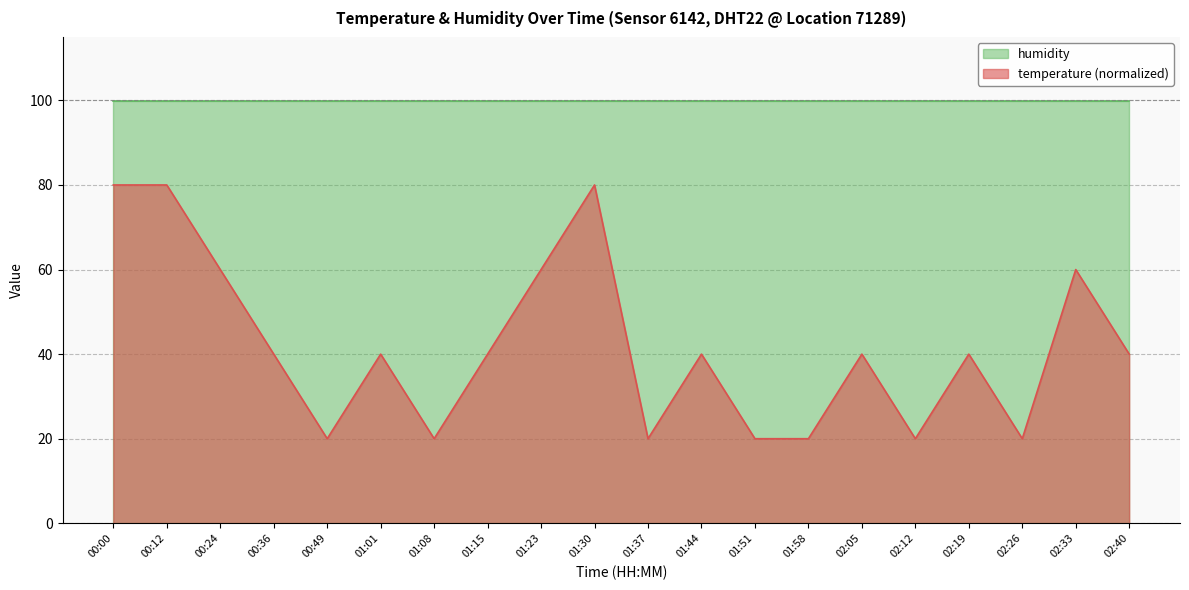

What is the label of the 11th point from the right?

01:30